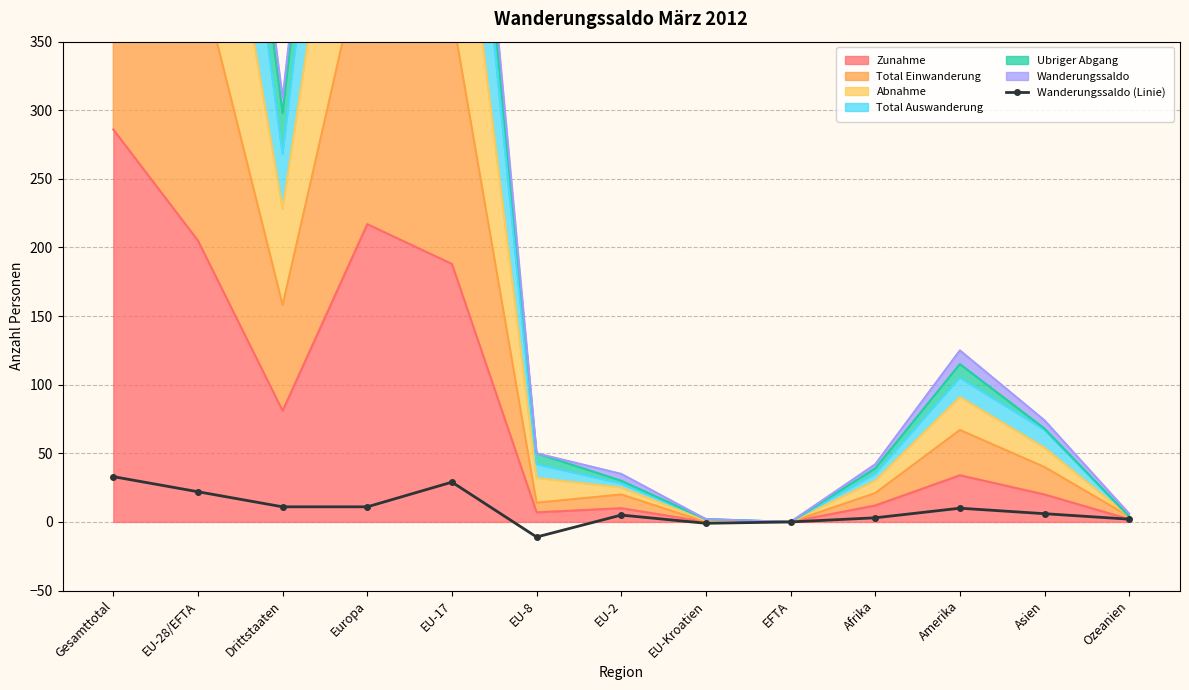

The chart shows a value of -26 at EFTA. True or false?

False